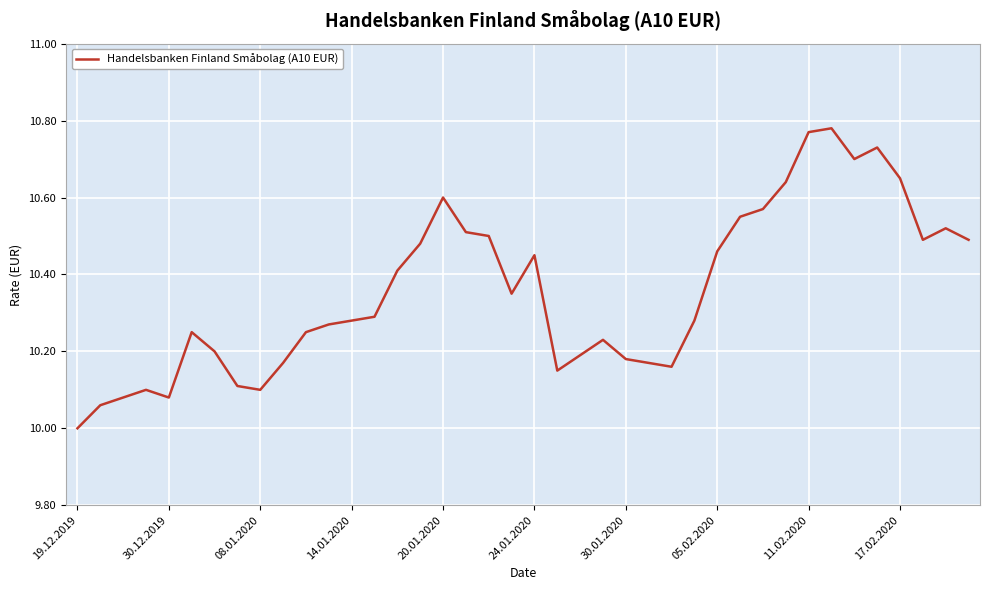

What is the minimum value shown in the chart?

10.0